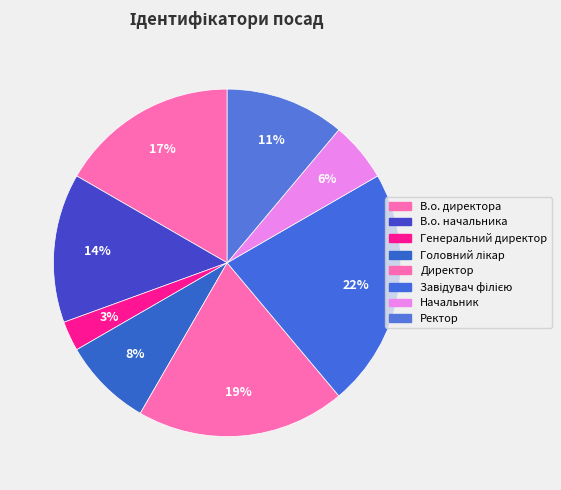

How many slices are in this pie chart?

8